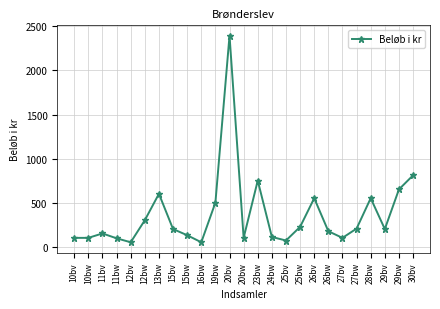

How many values are below 200?

12